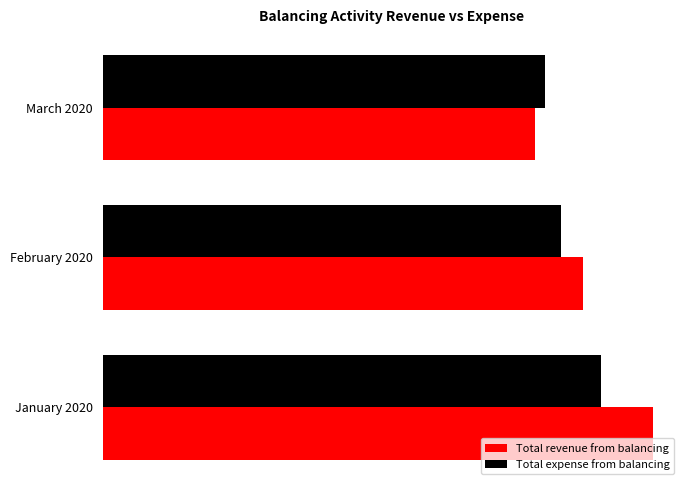

What are all the series names shown in the legend?

Total revenue from balancing, Total expense from balancing